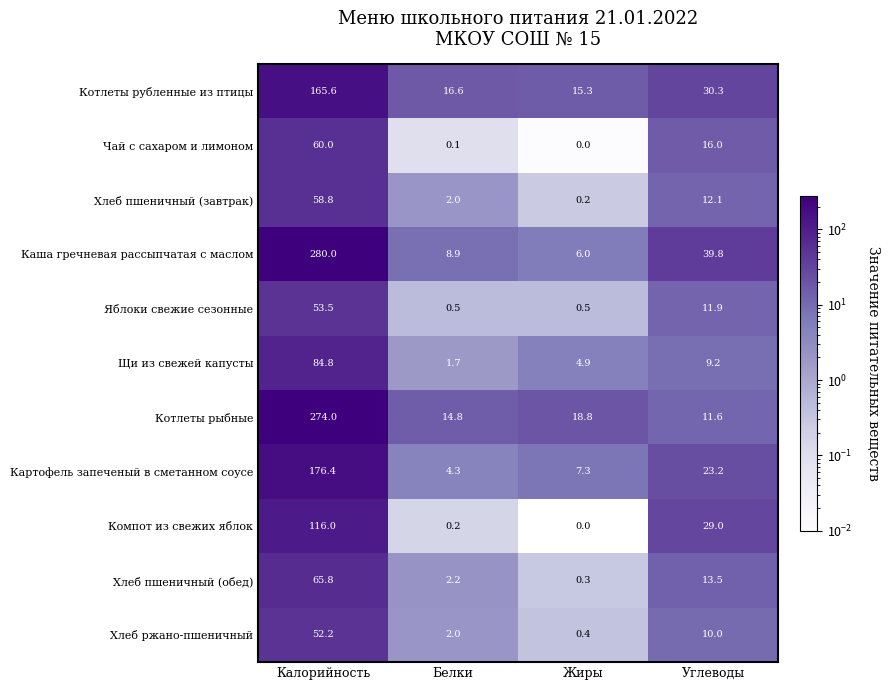

The value of Хлеб ржано-пшеничный at Углеводы is 17.7. True or false?

False